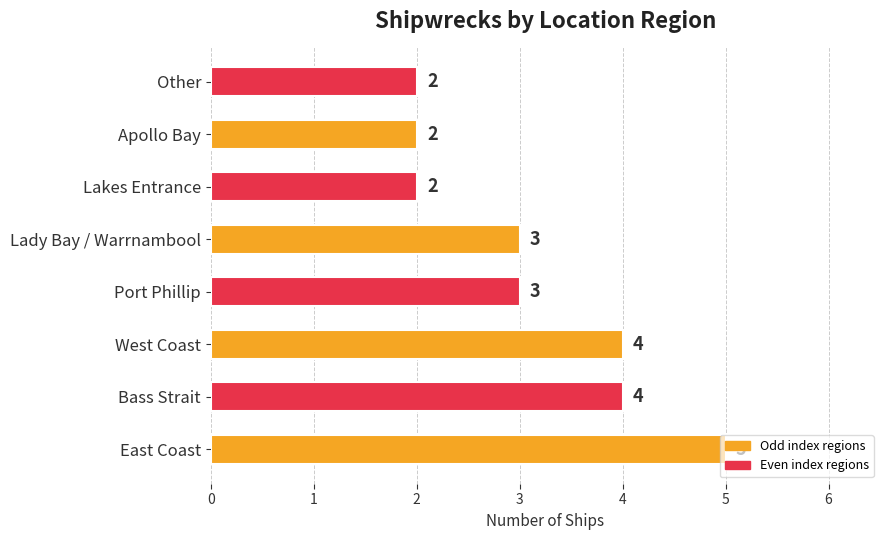

What is the maximum value shown in the chart?

5